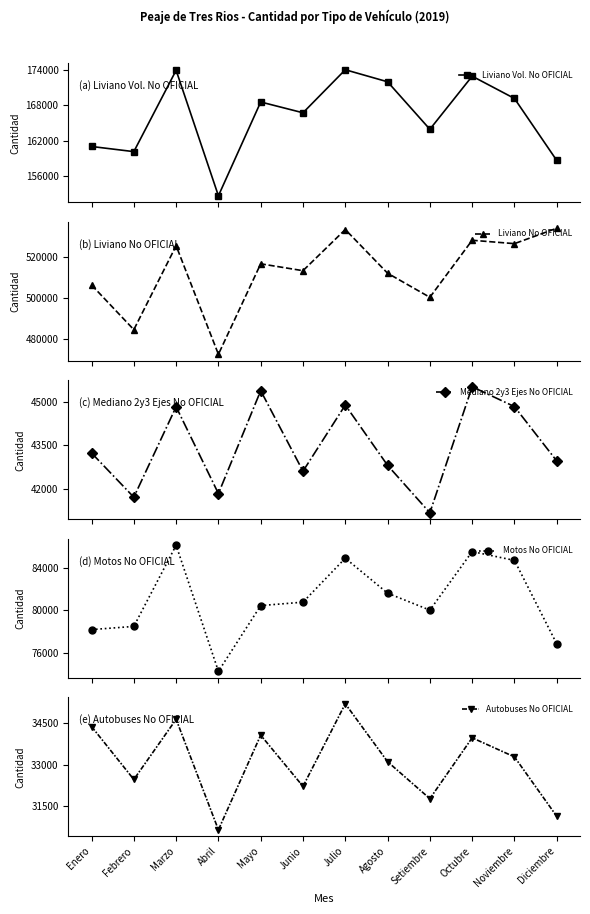

What is the label of the 7th point from the left?

Julio